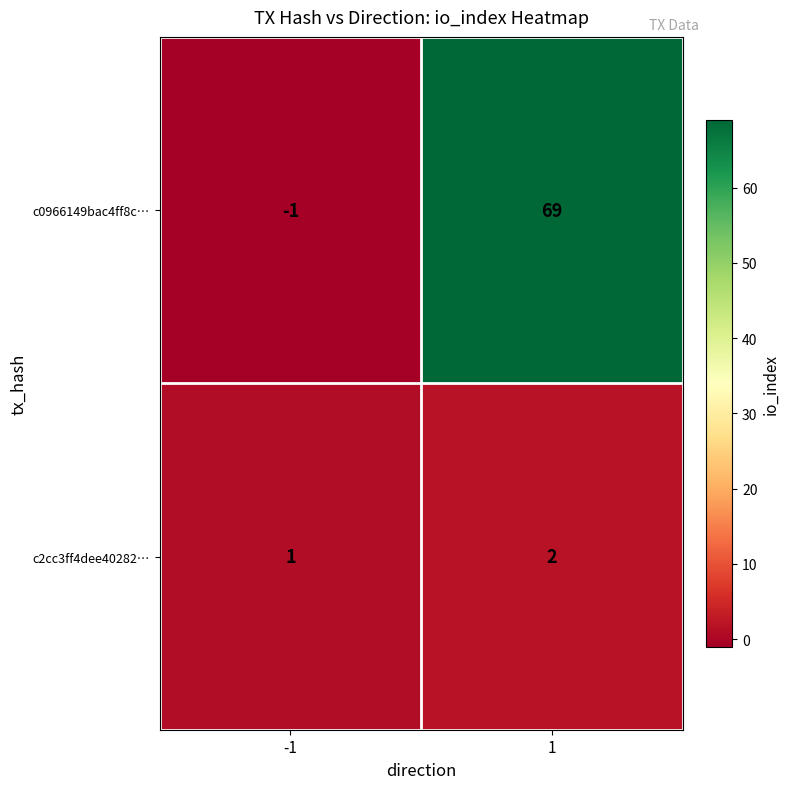

What is the sum of the c2cc3ff4dee40282… values at -1 and 1?

3